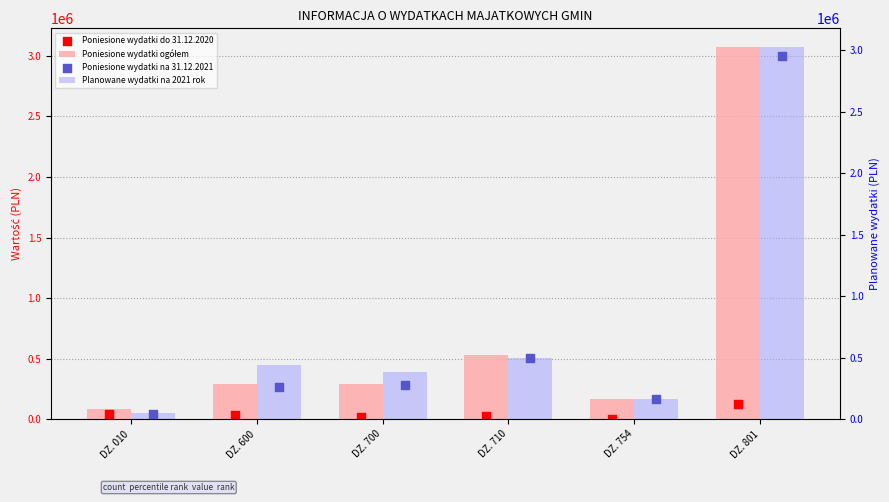

Which series reaches the maximum Y coordinate?

Poniesione wydatki ogółem